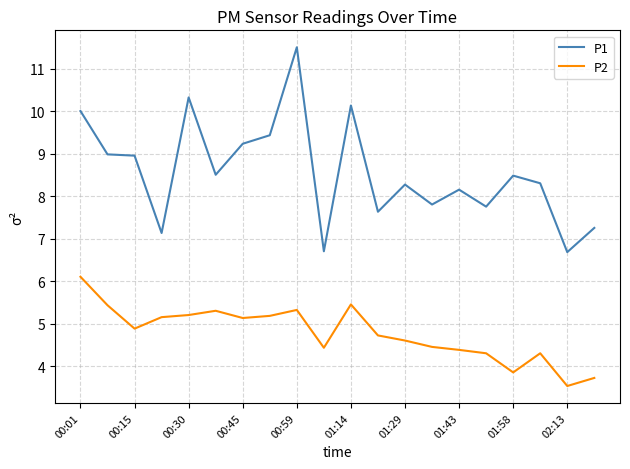

What are all the series names shown in the legend?

P1, P2